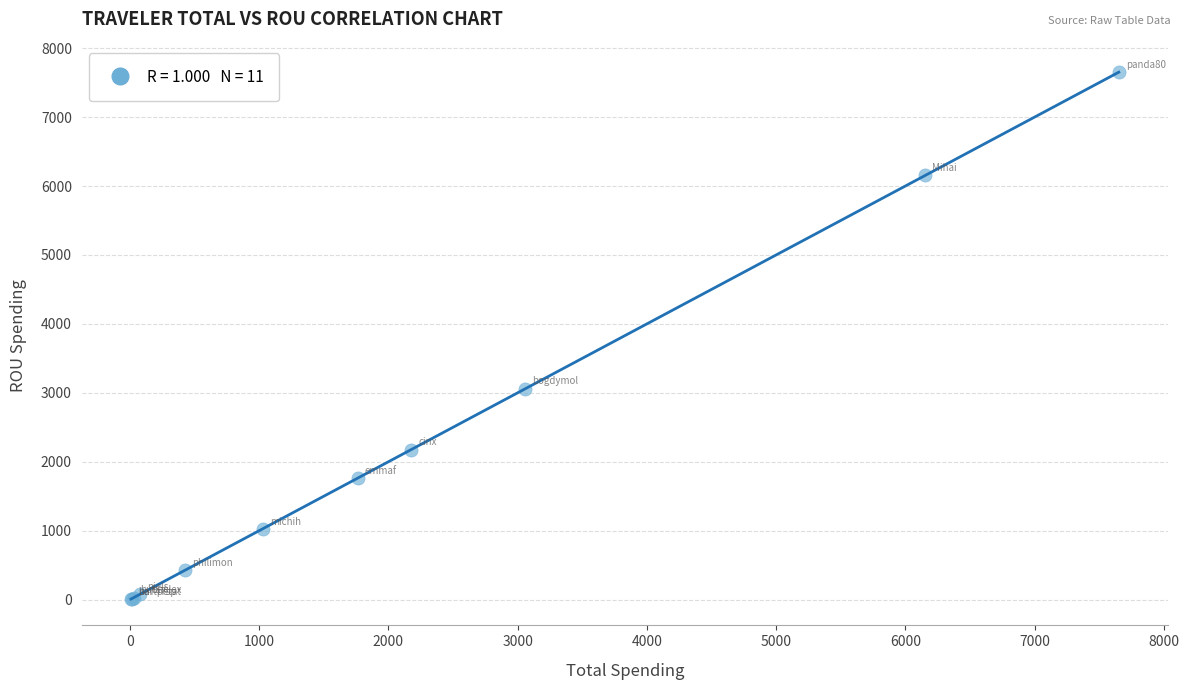

What Y value in the scatter plot is closest to 3829?

3060.2